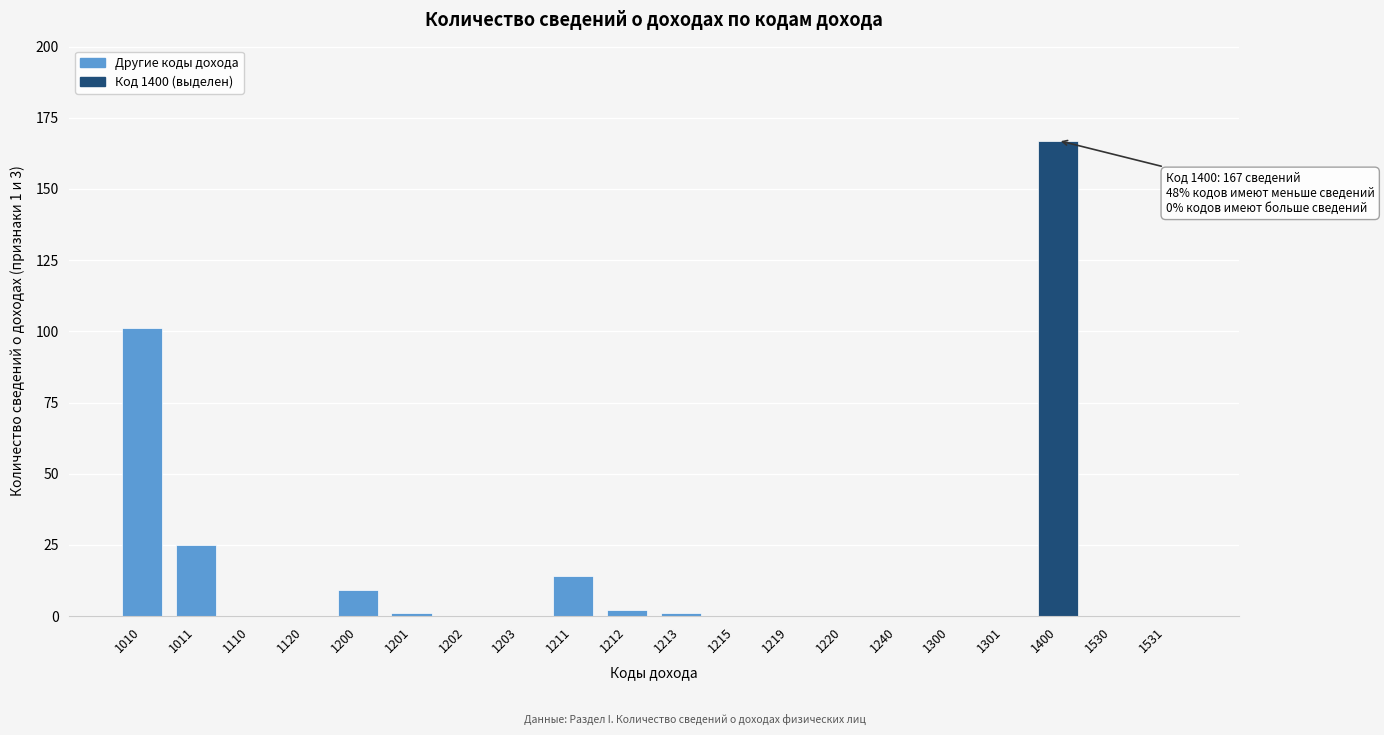

Reading left to right, what are all the values shown in this chart?

1010=101	1011=25	1110=0	1120=0	1200=9	1201=1	1202=0	1203=0	1211=14	1212=2	1213=1	1215=0	1219=0	1220=0	1240=0	1300=0	1301=0	1400=167	1530=0	1531=0